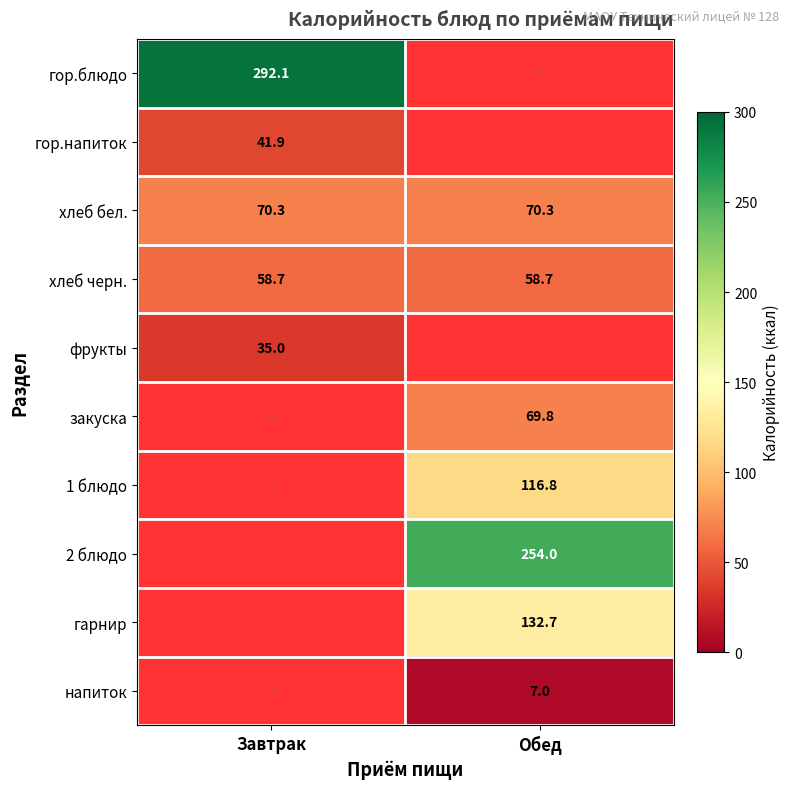

At which category does the chart reach its peak across all series?

Завтрак